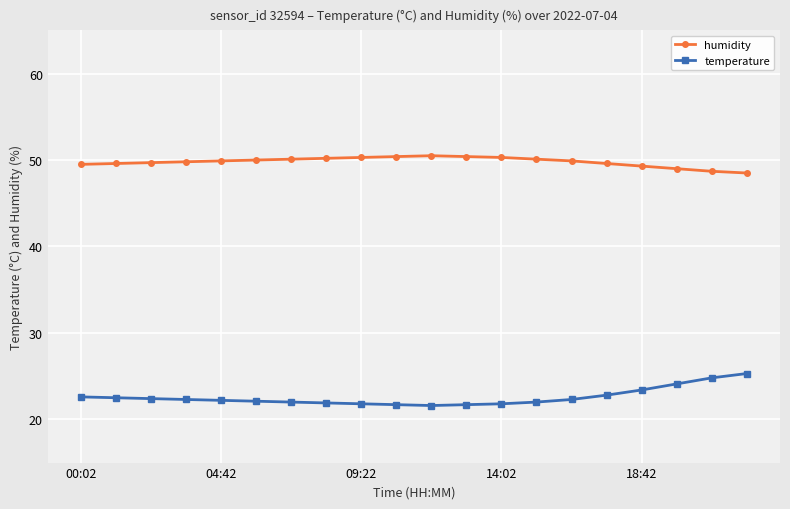

True or false: humidity and temperature cross at least once.

False